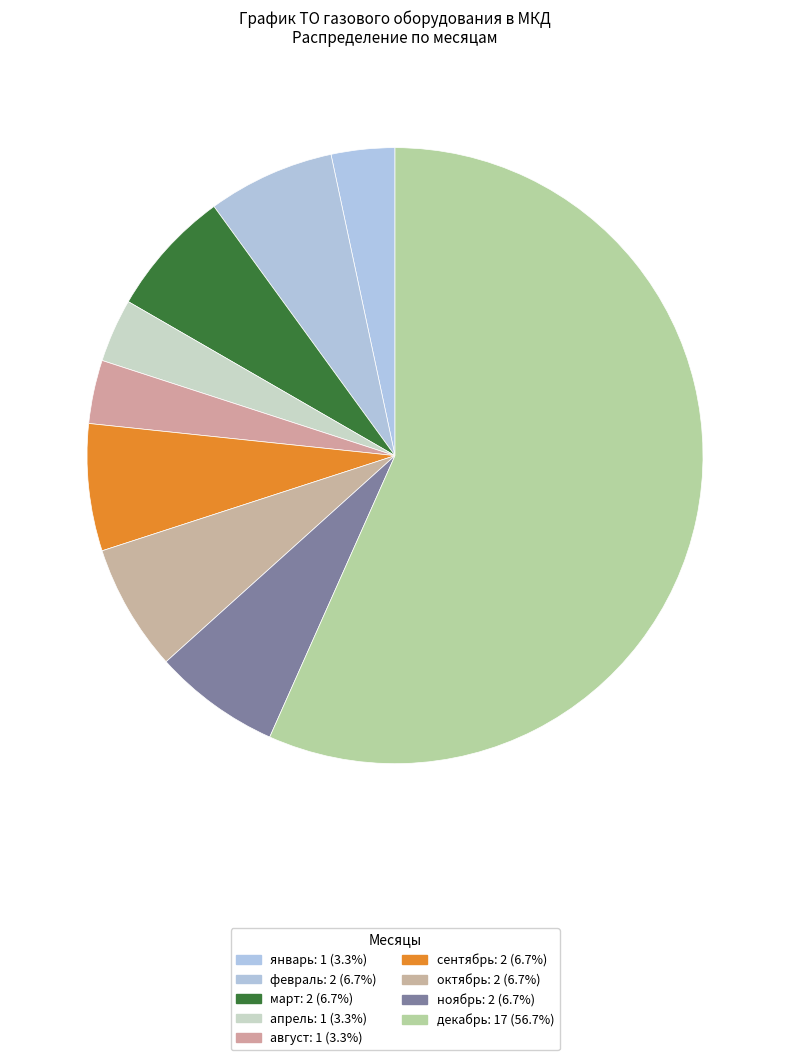

Which category has the biggest portion of the pie?

декабрь